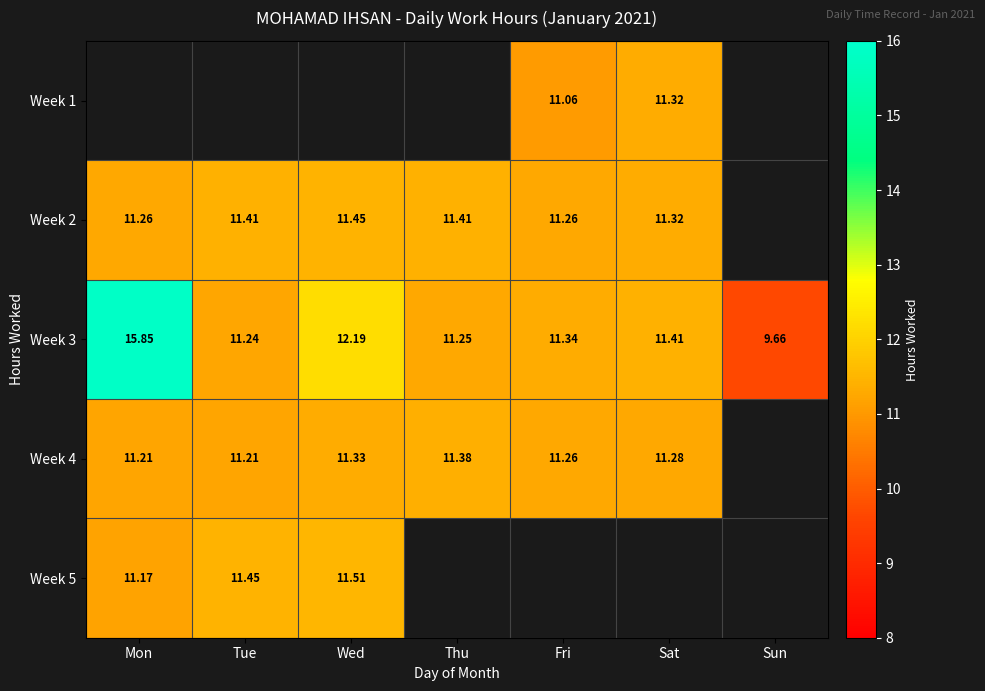

At which label does Week 3 first exceed 11?

Mon